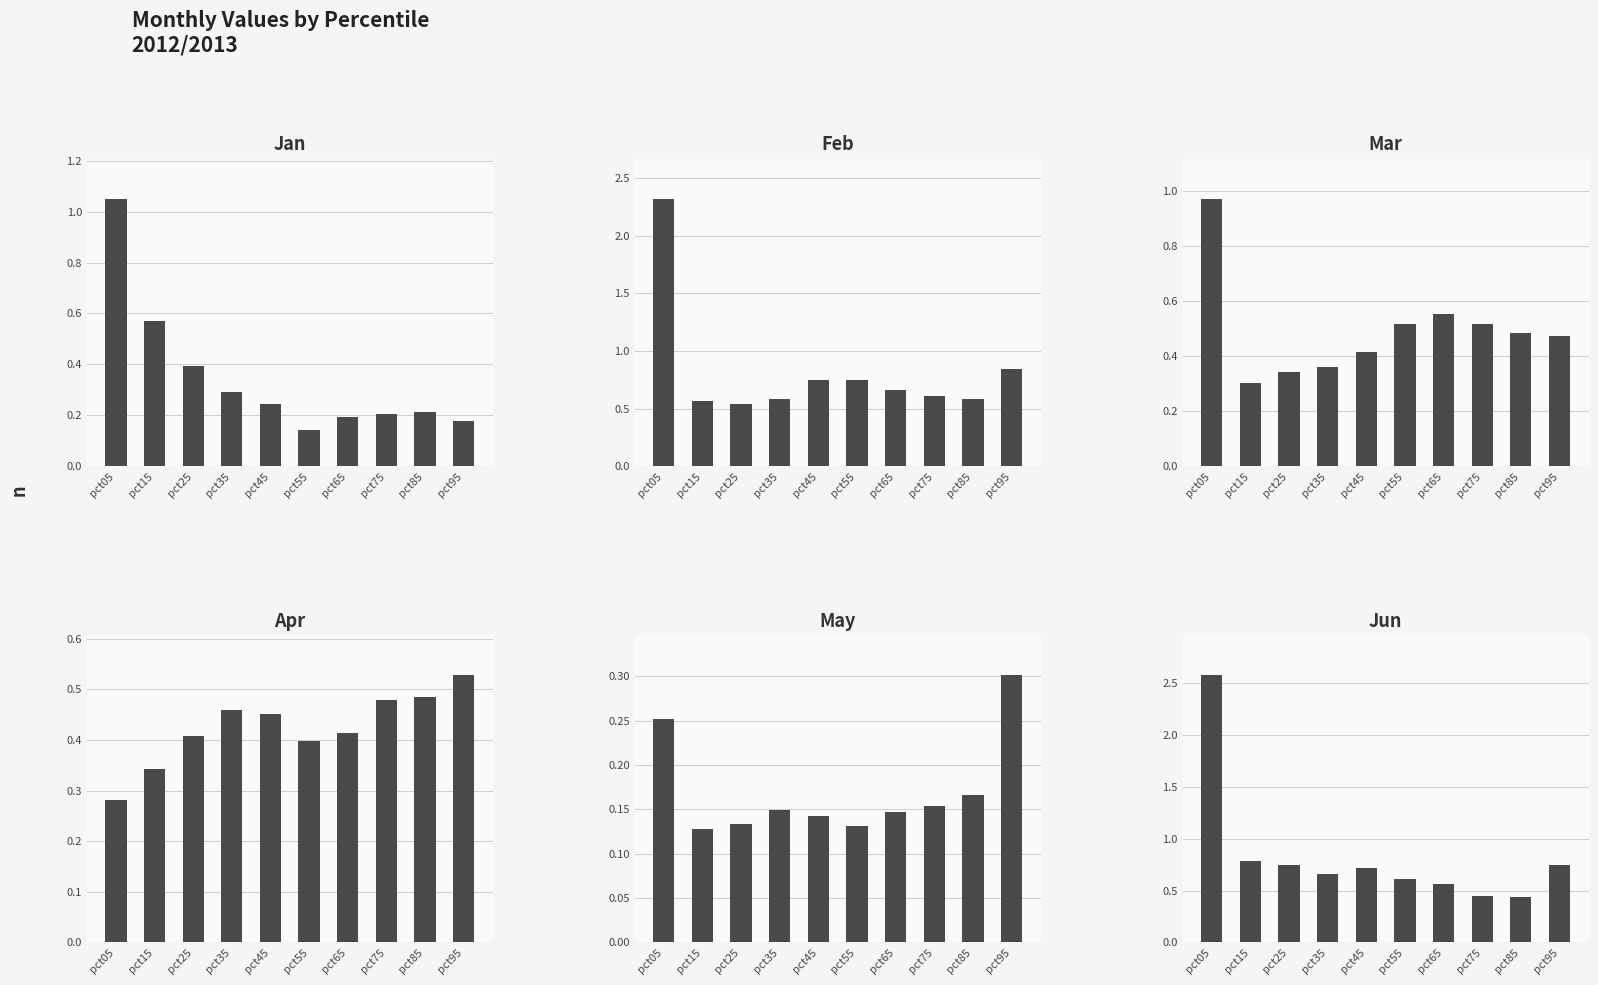

Rank the series at pct75 from highest to lowest value.

Feb, Mar, Apr, Jun, Jan, May